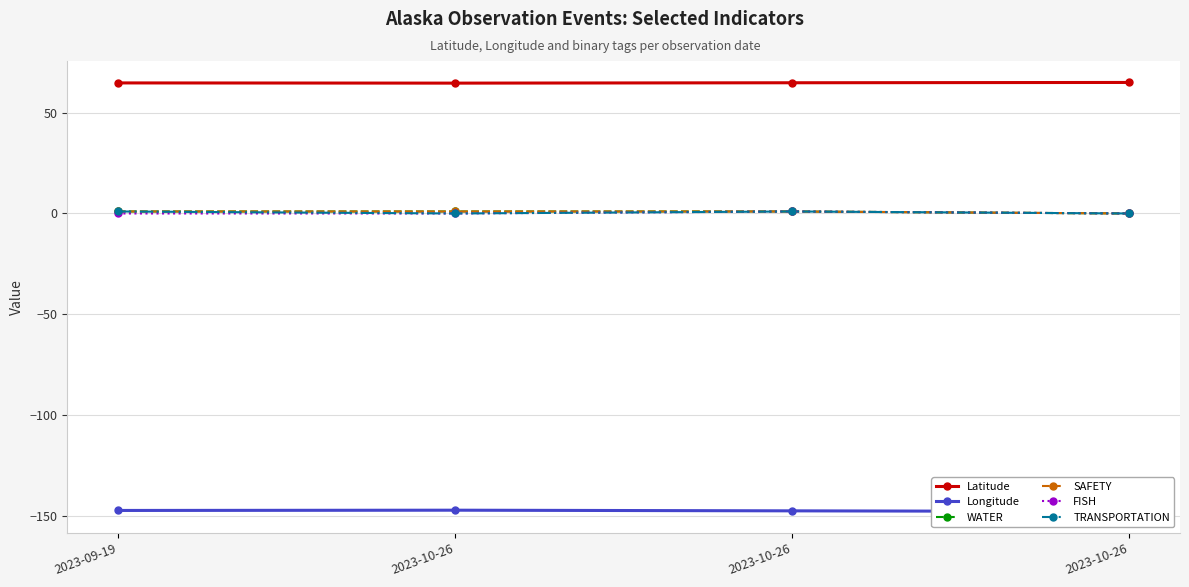

At which category is the sum across all series the highest?

2023-10-26